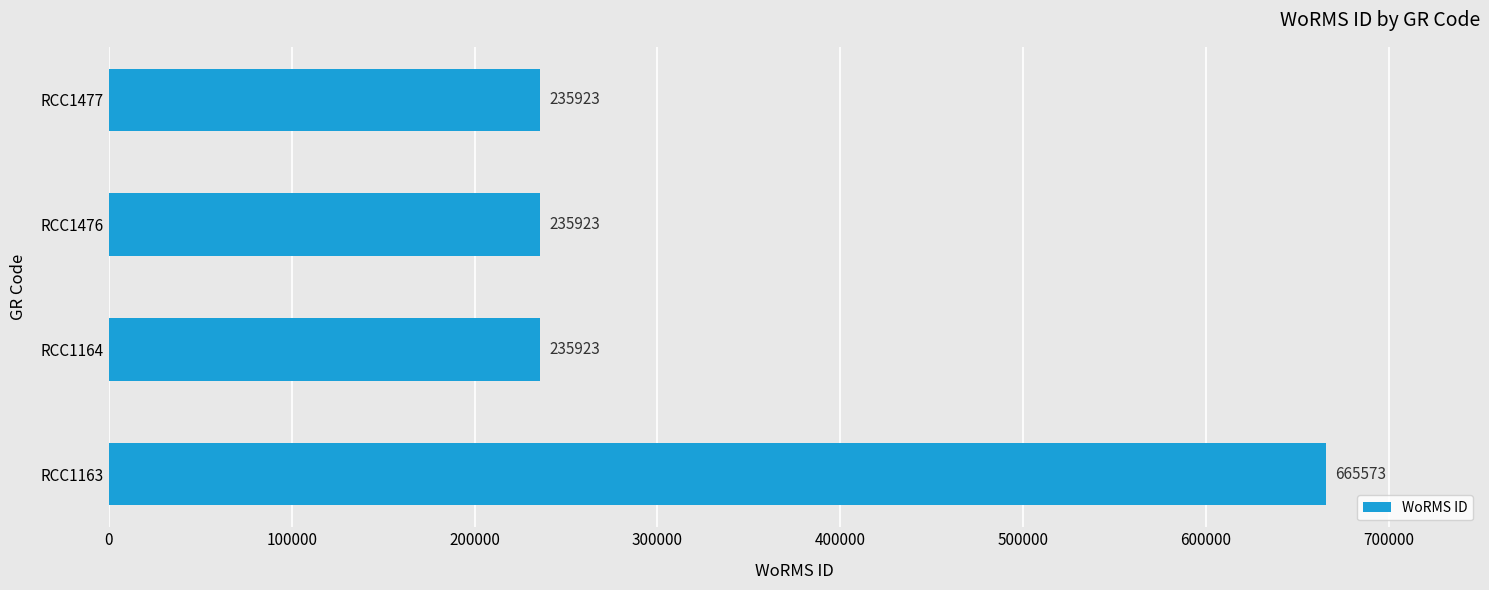

What is the difference between the maximum and minimum values?

429650